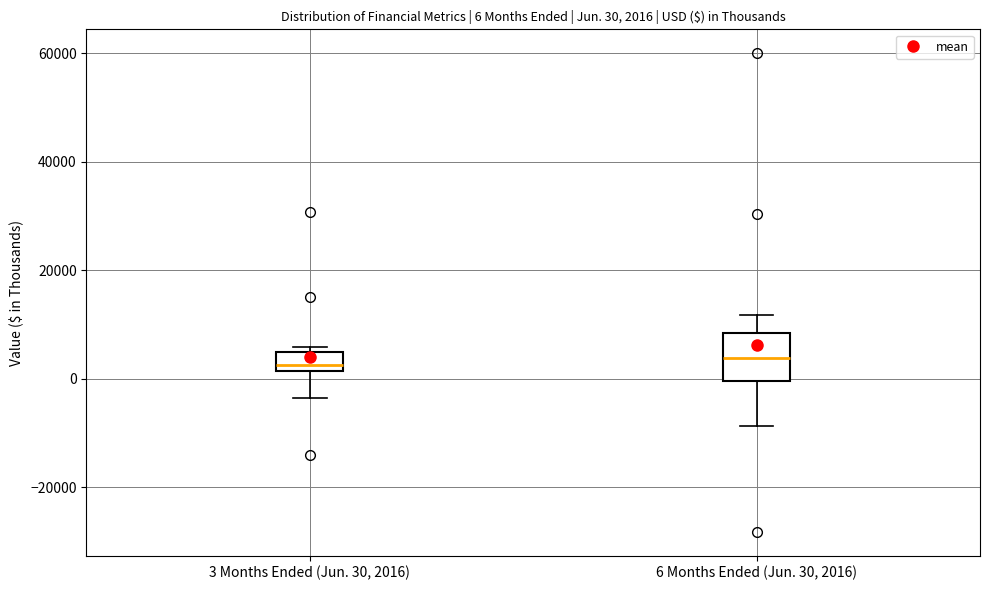

Comparing the boxes themselves (not the whiskers), which one is the tallest?

6 Months Ended (Jun. 30, 2016)